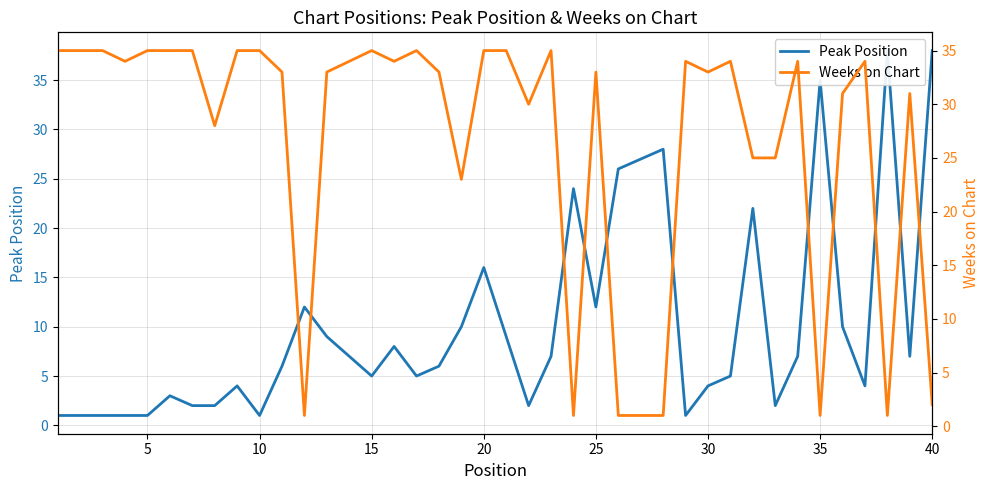

True or false: Weeks on Chart has more than 2 points higher than both neighbors.

True